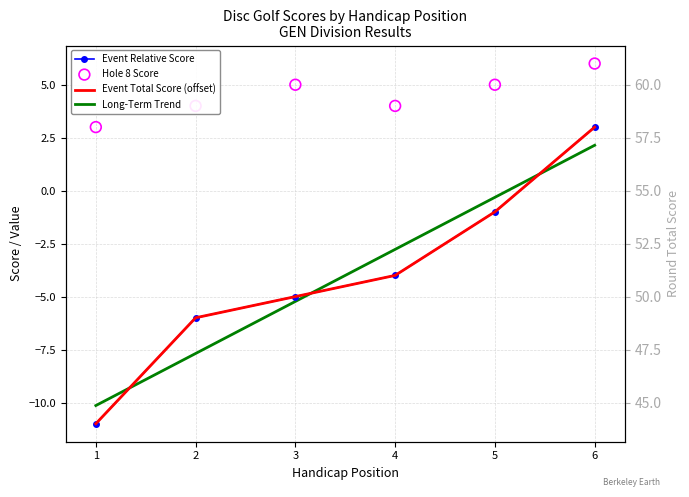

Which series has the largest Y range (max minus min)?

event_relative_score